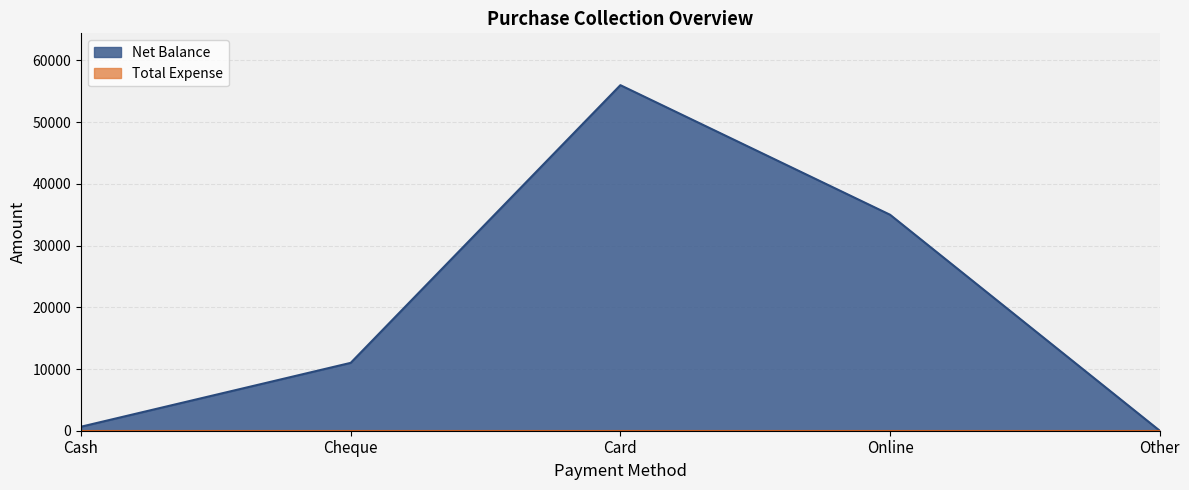

The value at Other is 0. True or false?

True